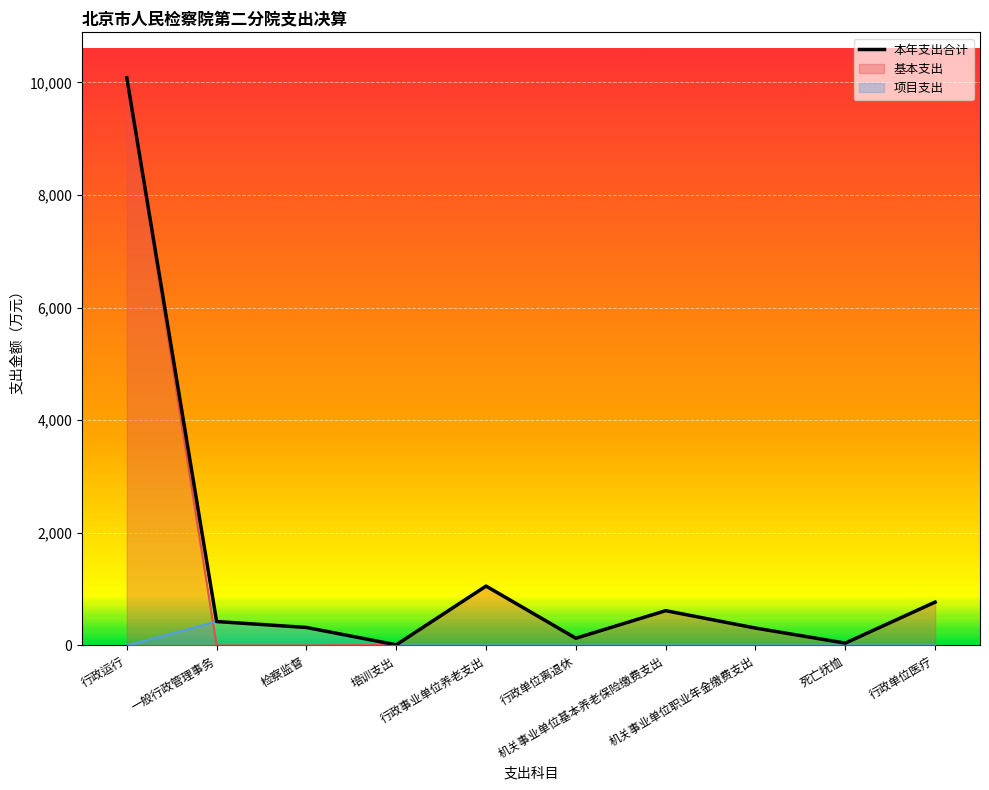

True or false: 基本支出 and 项目支出 intersect in this chart.

True